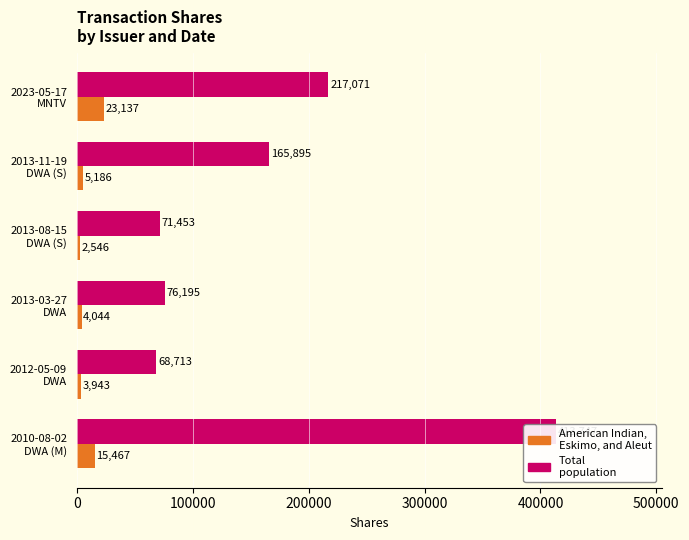

Between 100000 and 500000, which is larger?

500000